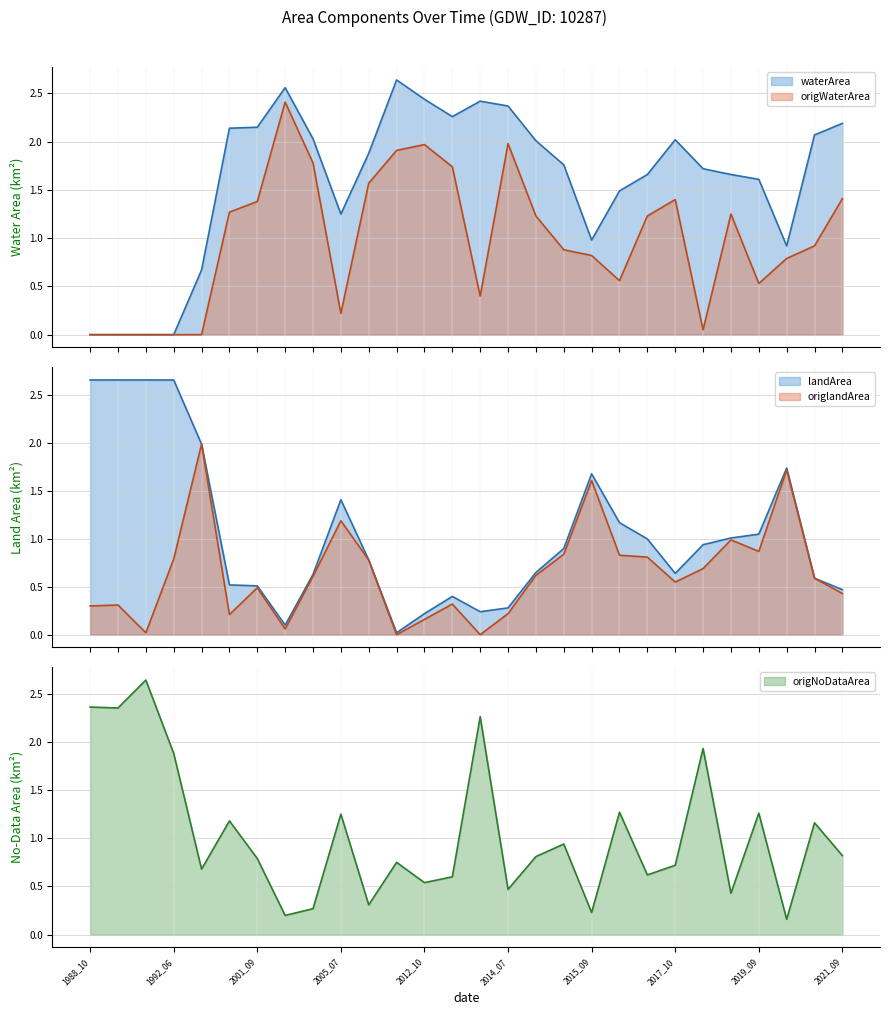

True or false: landArea has more than 1 points higher than both neighbors.

True